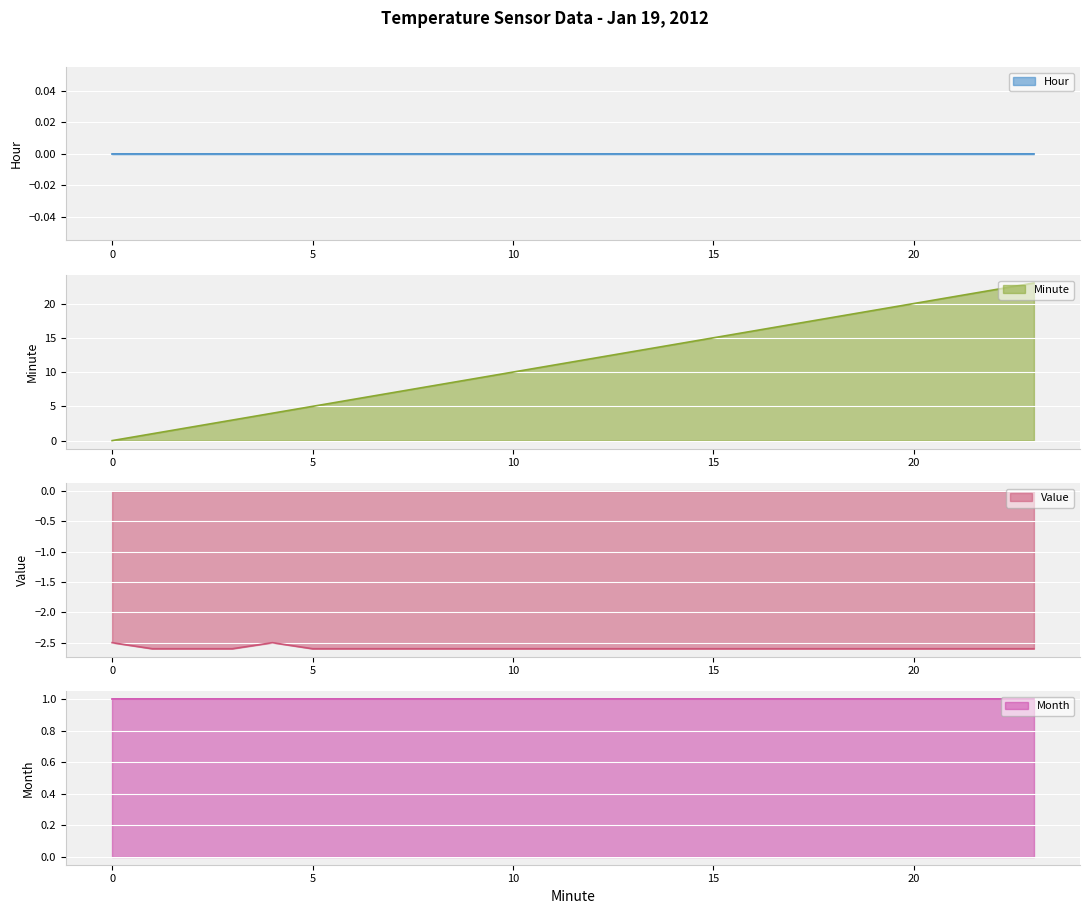

Between 2 and 17, which is larger?

2